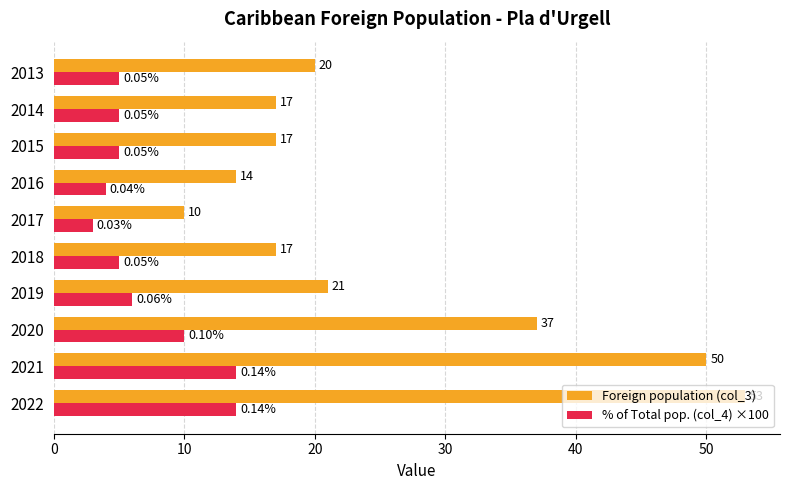

What is the average value of the % of Total pop. (col_4) ×100 series?

7.1